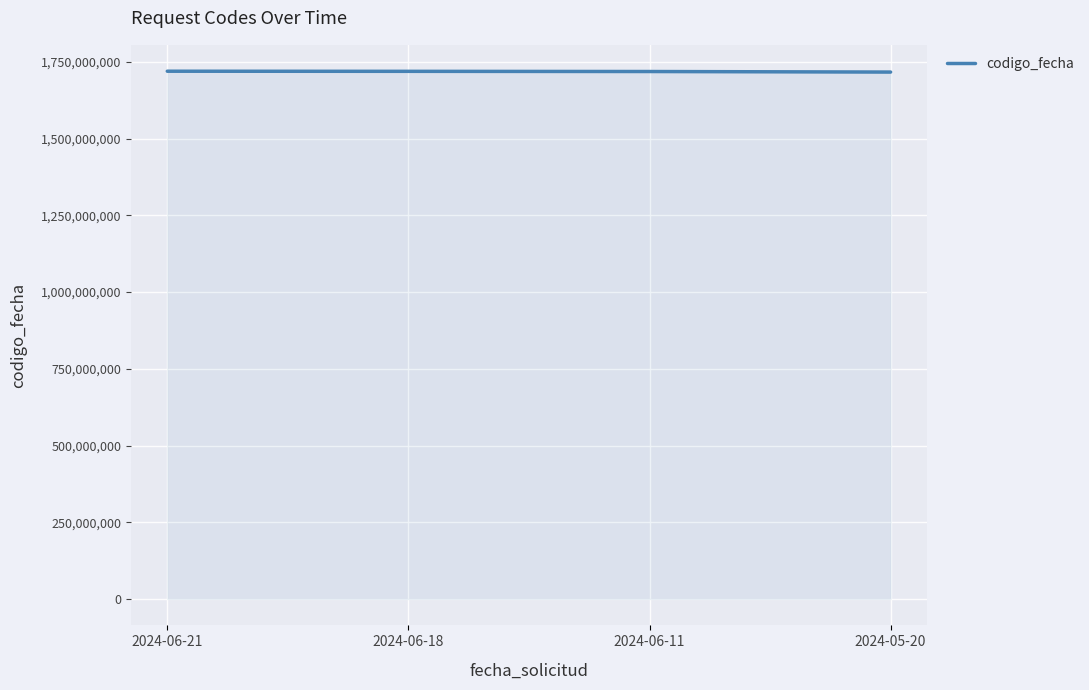

What is the smallest value displayed?

1716482030